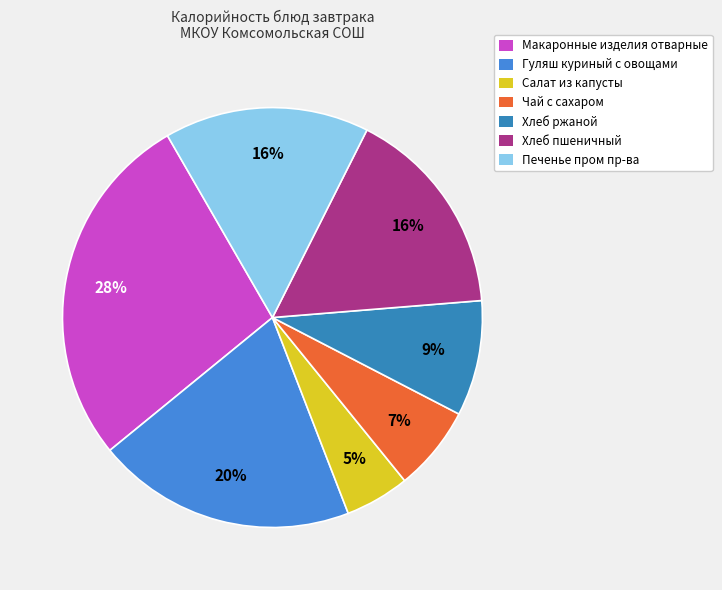

How many slices are in this pie chart?

7